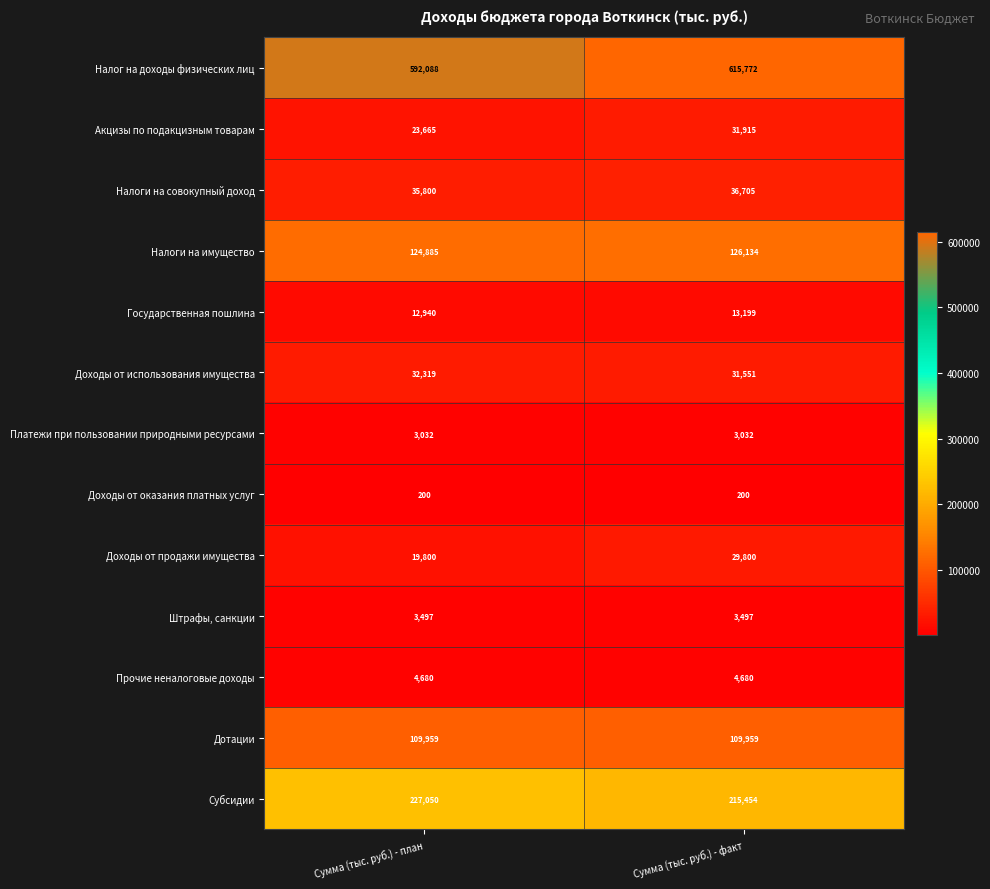

True or false: Акцизы по подакцизным товарам has a value of 23665 at Сумма (тыс. руб.) - план.

True